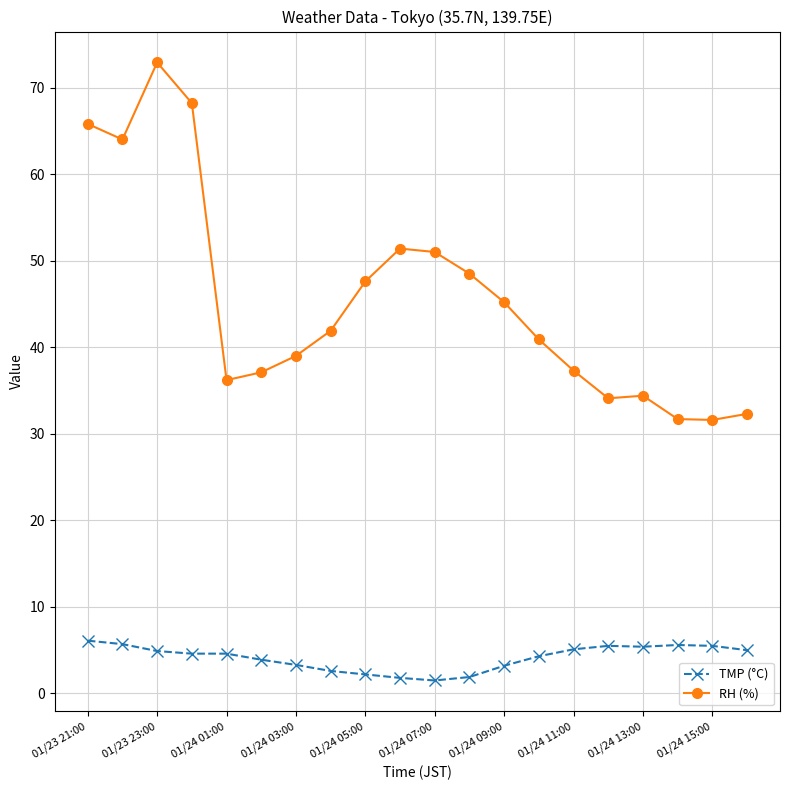

True or false: TMP (°C) and RH (%) cross at least once.

False